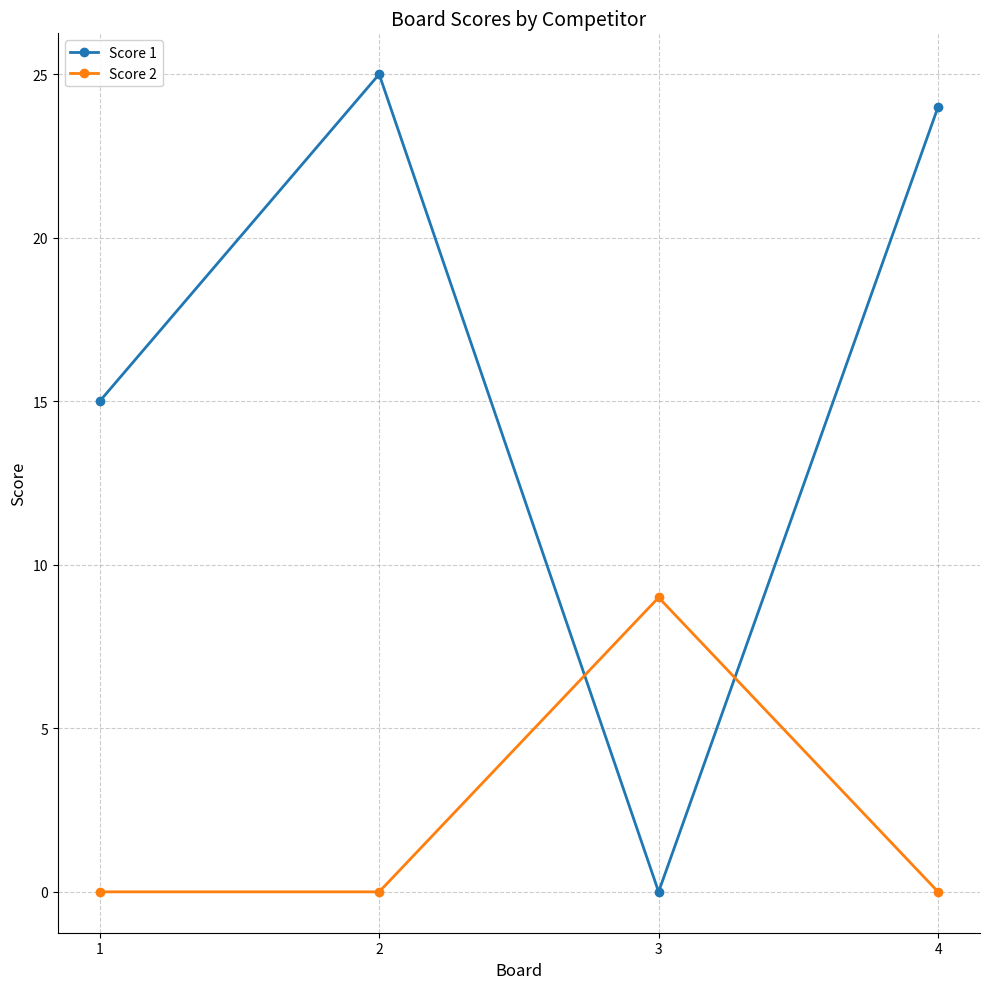

Between 1 and 3, which series saw the biggest shift?

Score 1